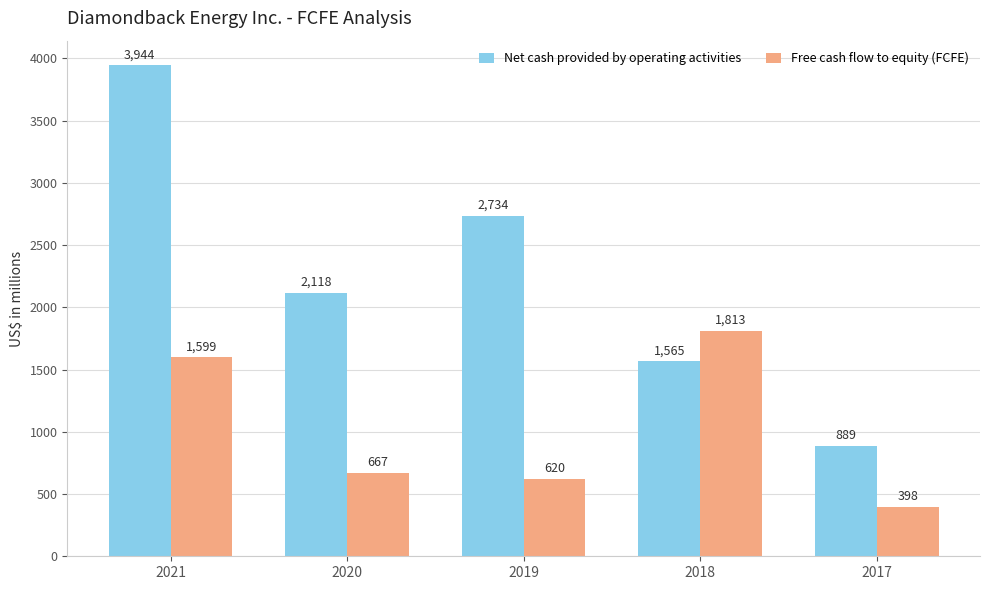

Which series has the largest range (max minus min)?

Net cash provided by operating activities